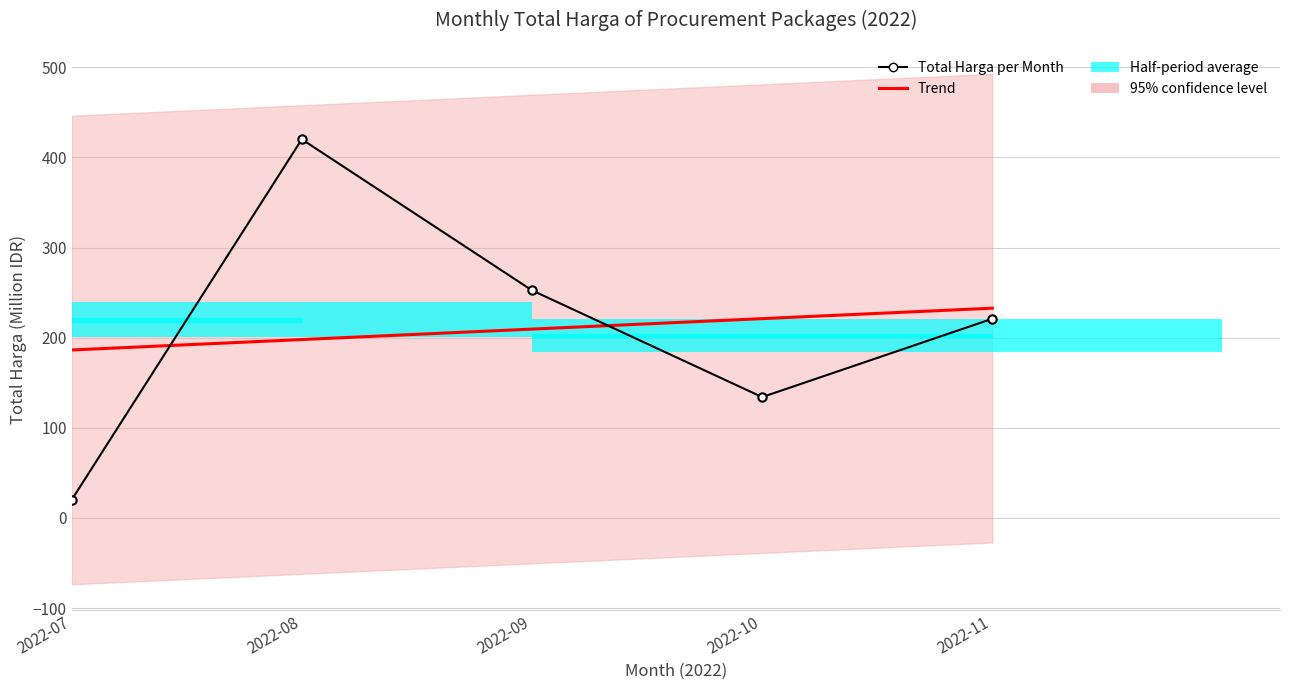

What is the average value of the Trend series?

209.5